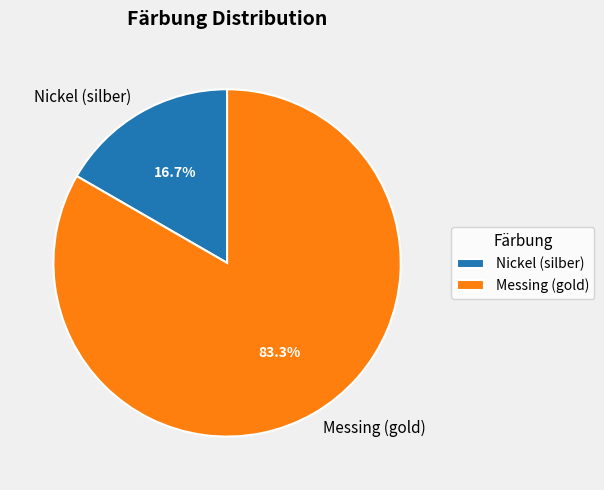

Rank the categories by value from highest to lowest.

Messing (gold), Nickel (silber)